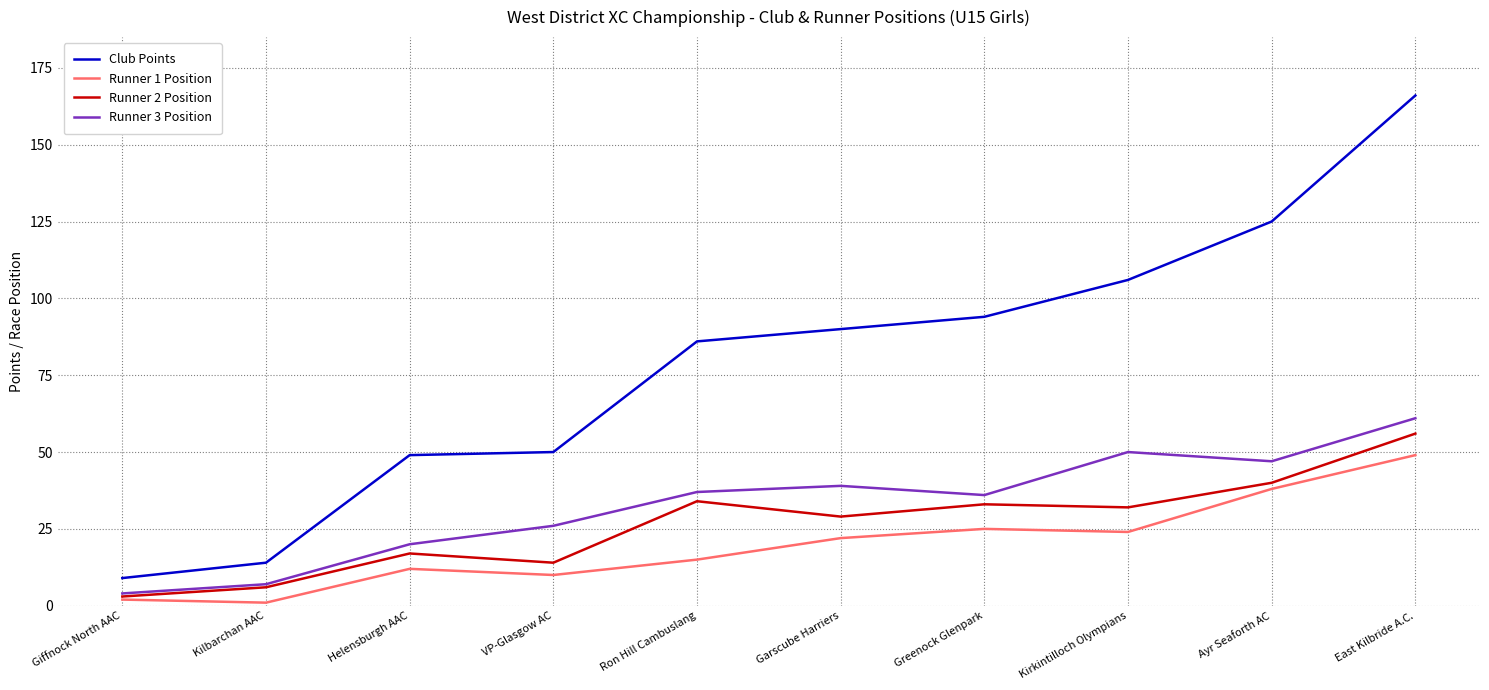

What position from the right is Kilbarchan AAC?

9